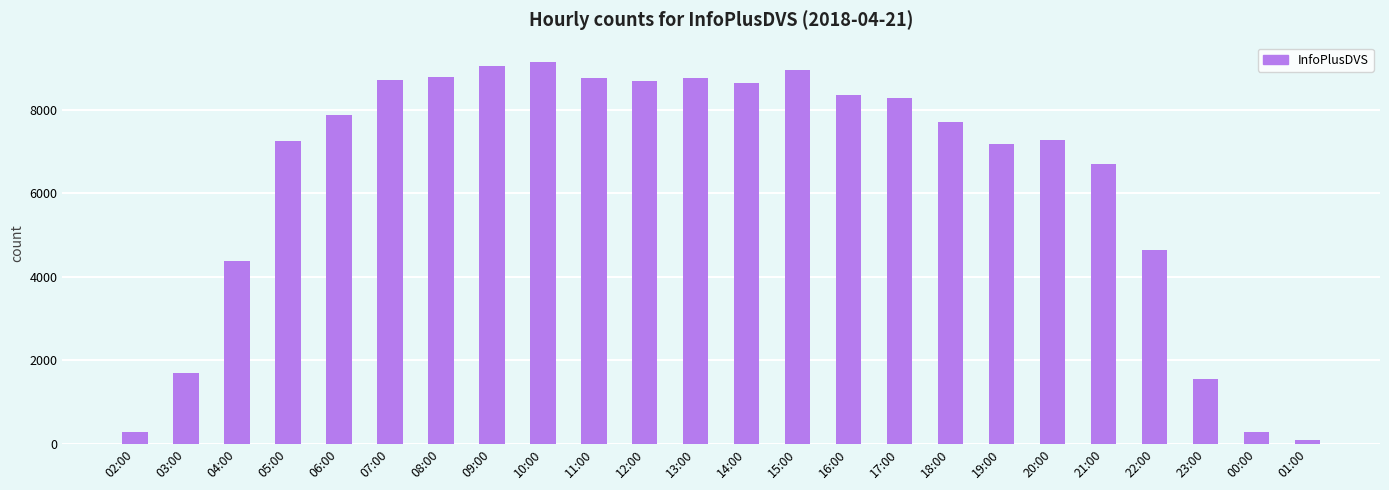

What is the ratio of the value at 11:00 to the value at 01:00?

101.8